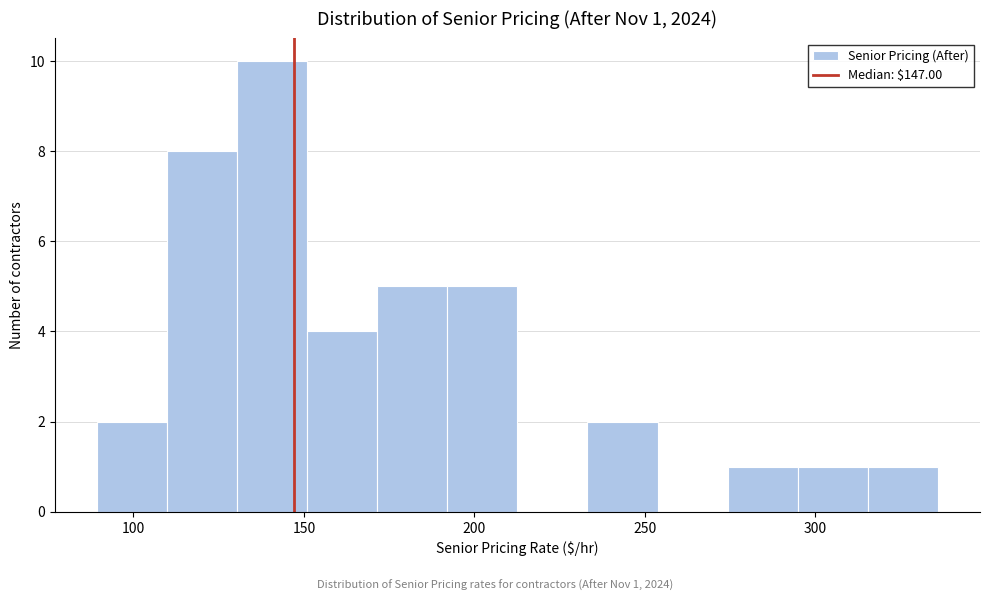

Which range on the x-axis has the tallest bar?

130 to 150